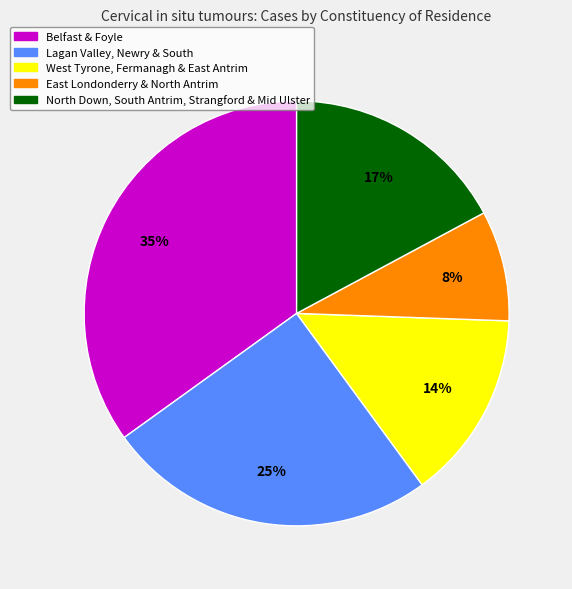

To the nearest percent, what is the average slice percentage?

20%